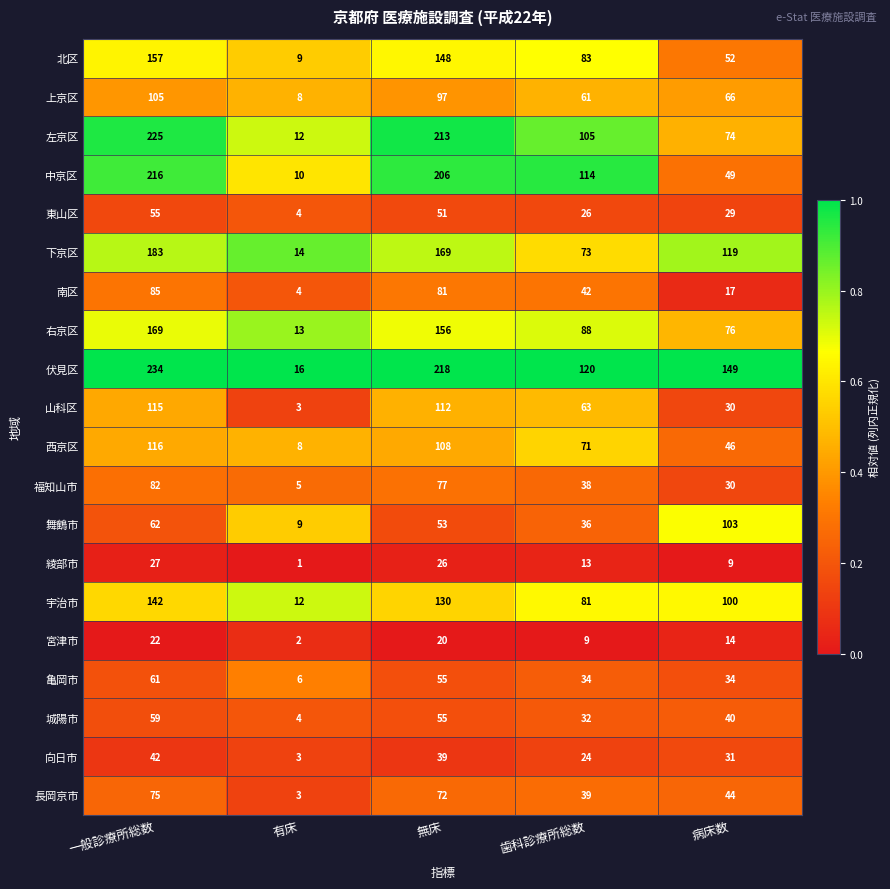

What is the difference between the highest and lowest values at 歯科診療所総数?

111